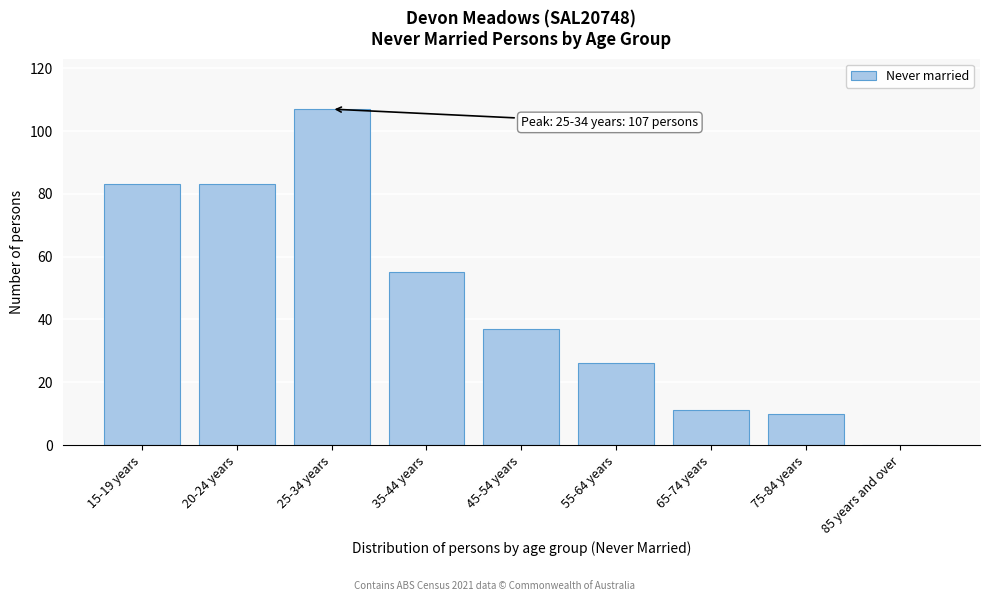

Reading left to right, transcribe all the data shown in this chart.

15-19 years=83	20-24 years=83	25-34 years=107	35-44 years=55	45-54 years=37	55-64 years=26	65-74 years=11	75-84 years=10	85 years and over=0